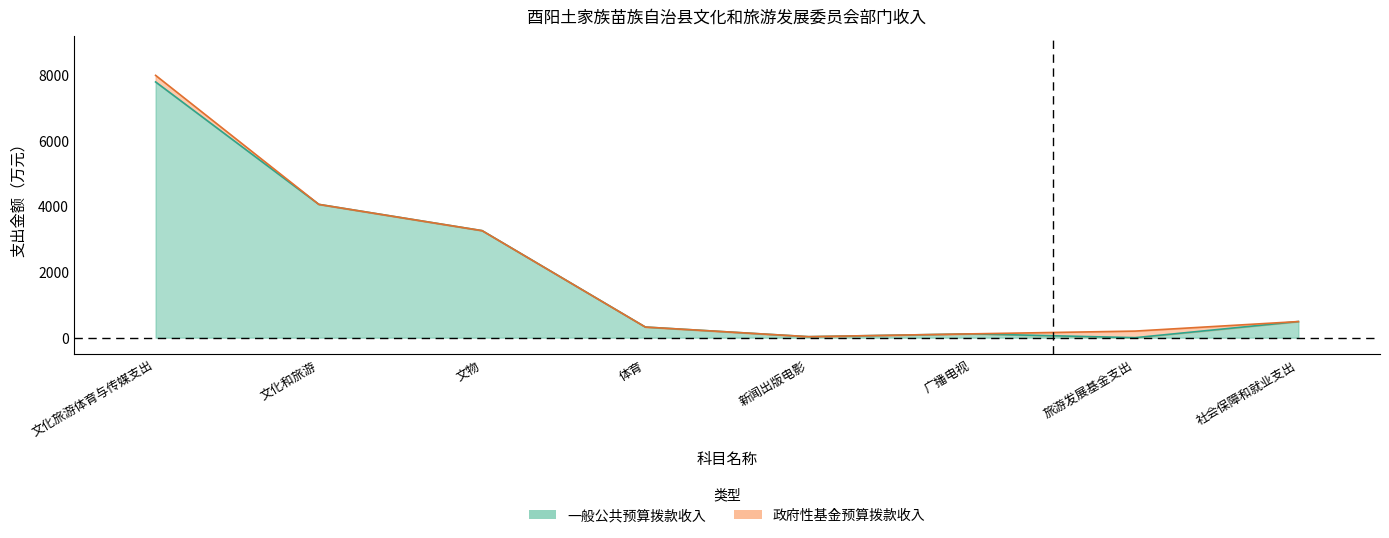

At which category does 总计 reach its first local valley?

新闻出版电影